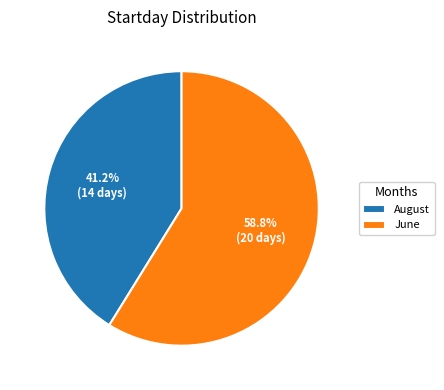

What is the largest slice in the pie chart?

June